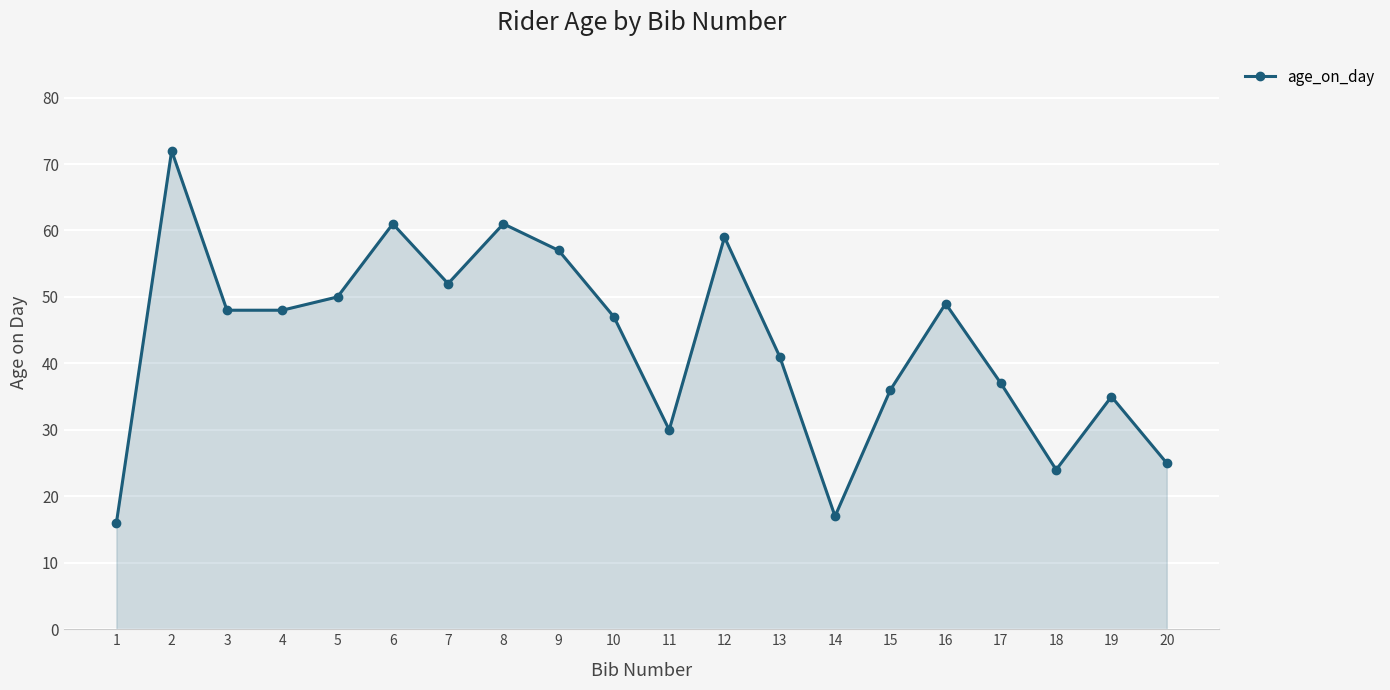

What value does the data have at 16, to the nearest 5?

50